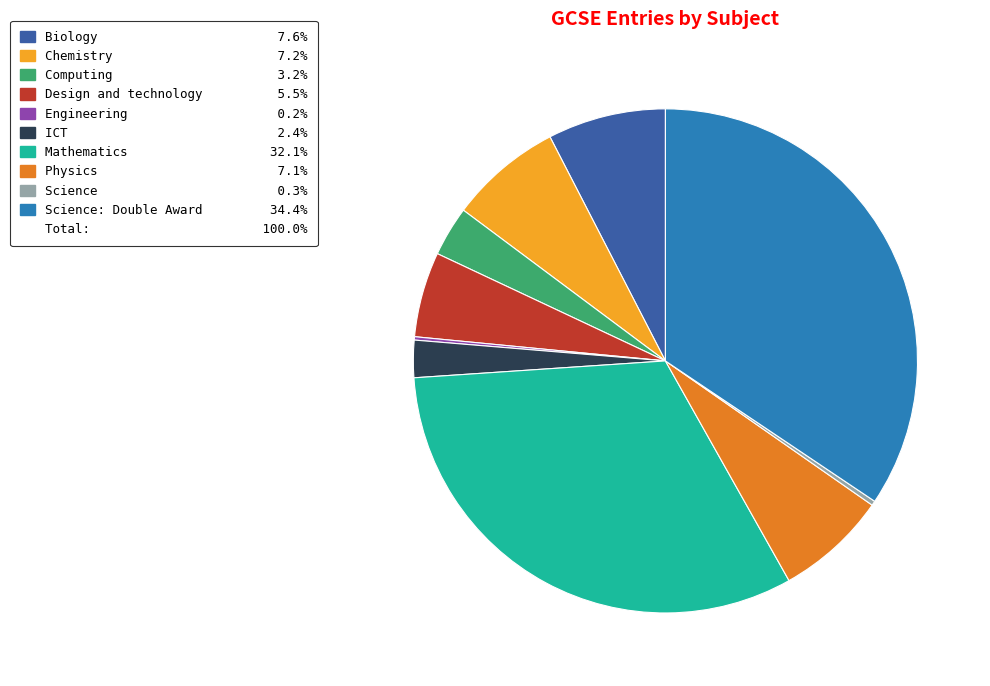

Is there any slice that represents more than half of the pie?

No